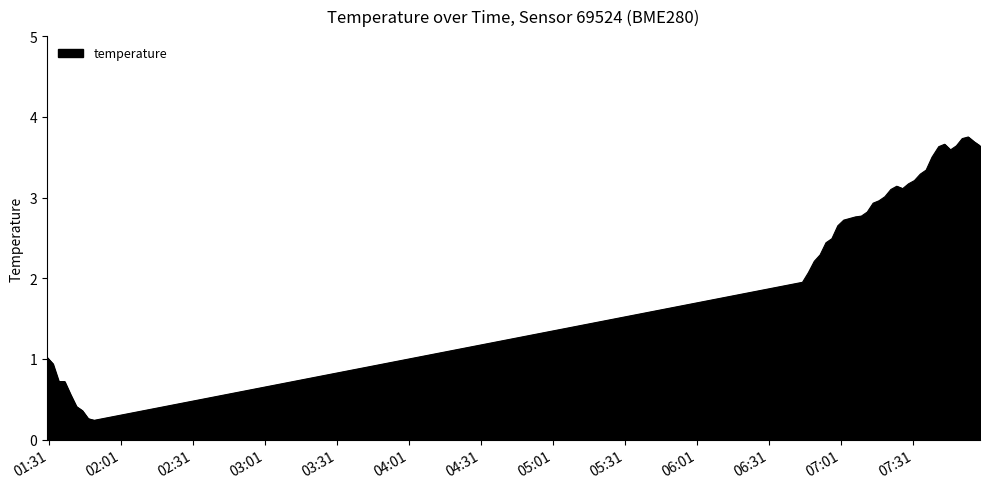

What is the sum of all values?

99.2